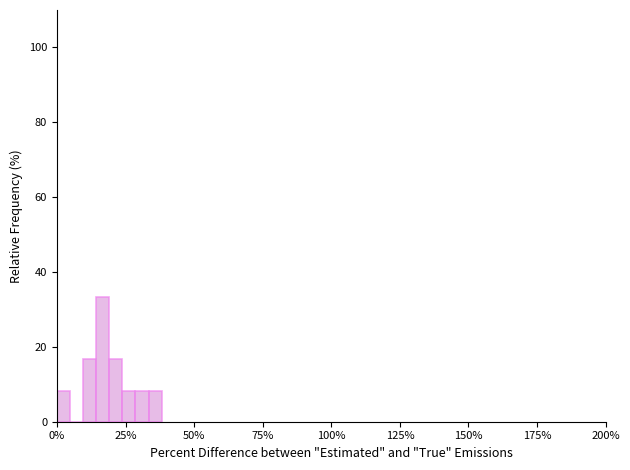

Read against the x-axis, roughly where is the centre of the tallest bar?

15